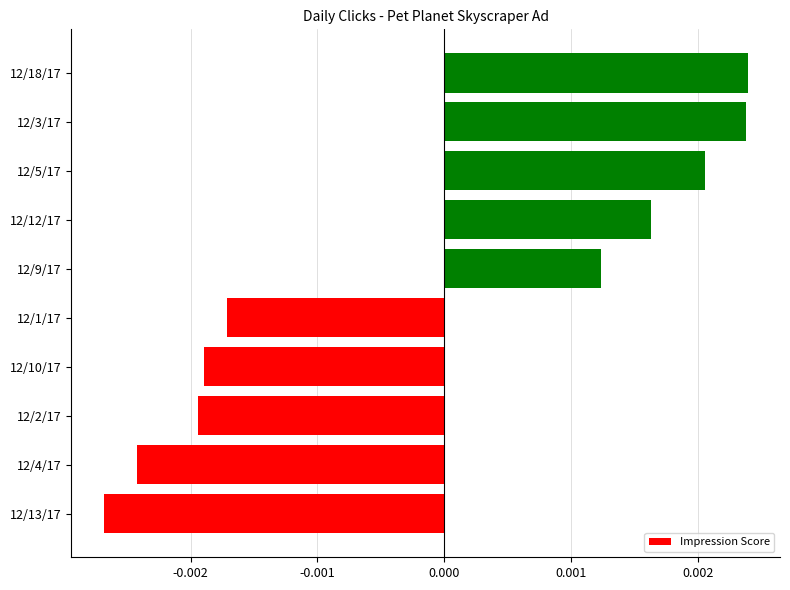

Which has a higher value, 12/10/17 or 12/12/17?

12/12/17